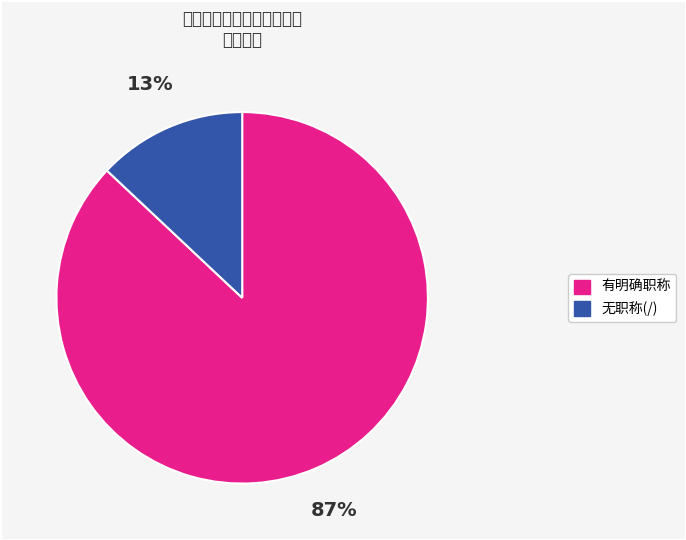

Count the number of slices in the pie.

2